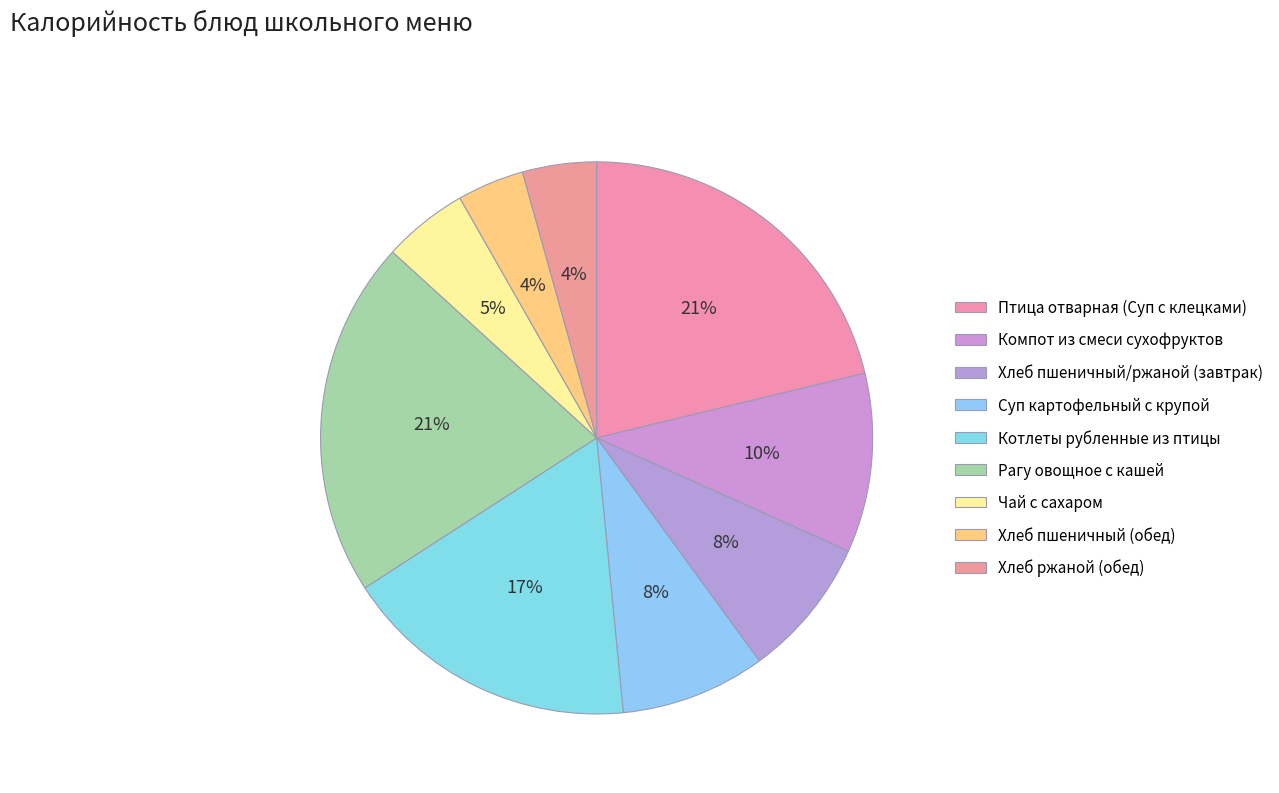

What is the smallest slice in the pie chart?

Хлеб пшеничный (обед)